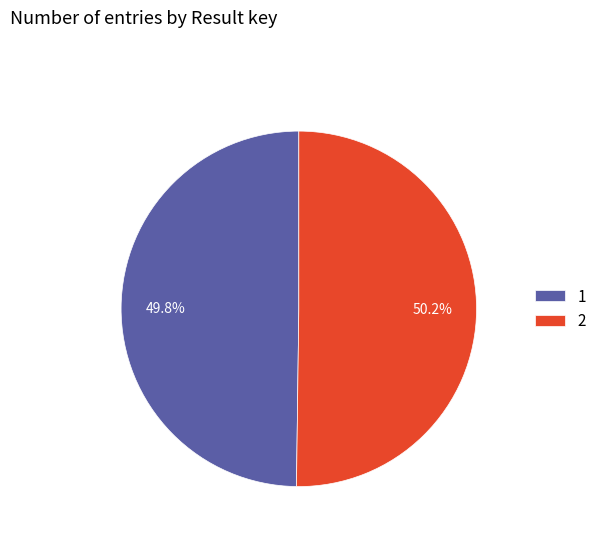

Is the sum of 1 and 2 greater than half?

Yes